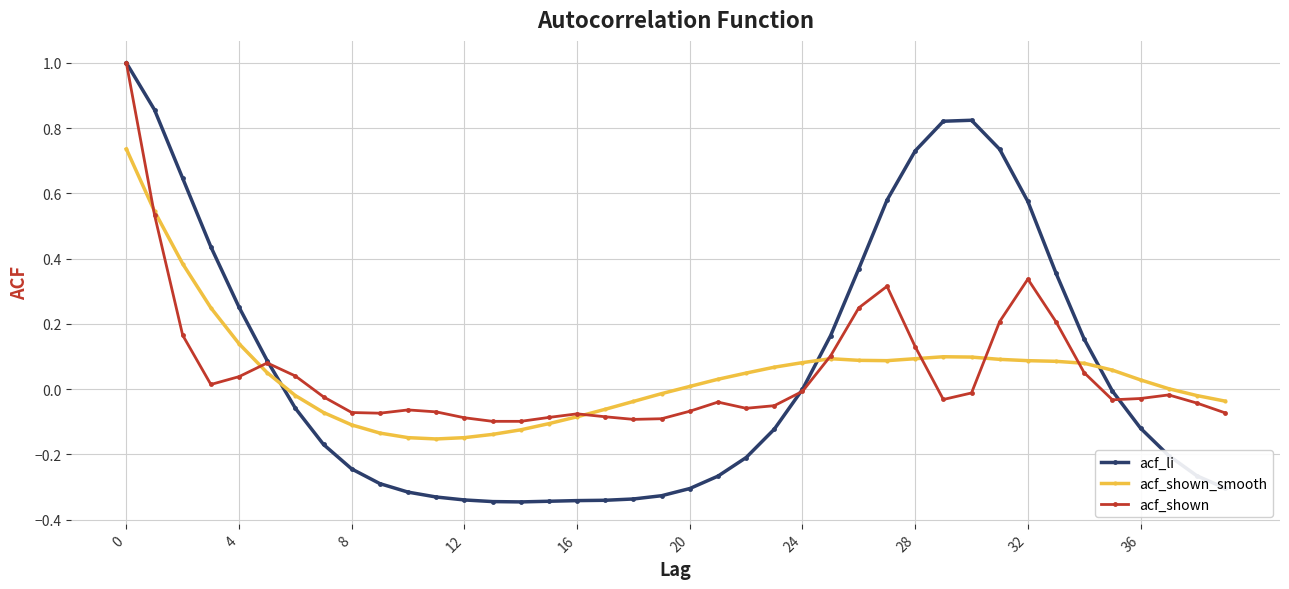

True or false: acf_shown_smooth and acf_li cross at least once.

True